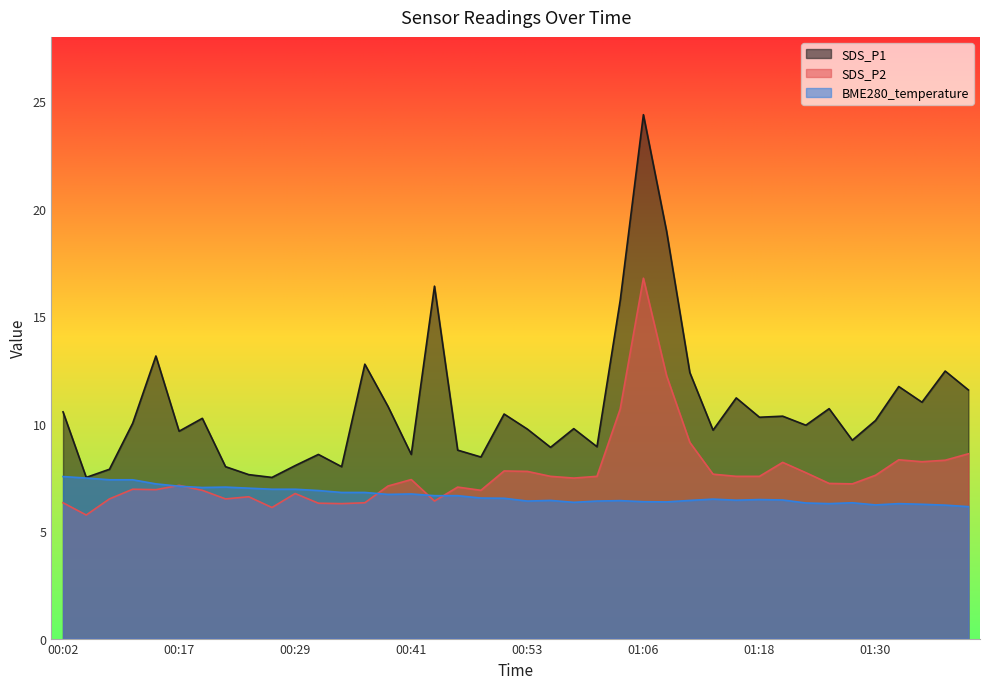

Where does the SDS_P2 series first go above 7?

00:17